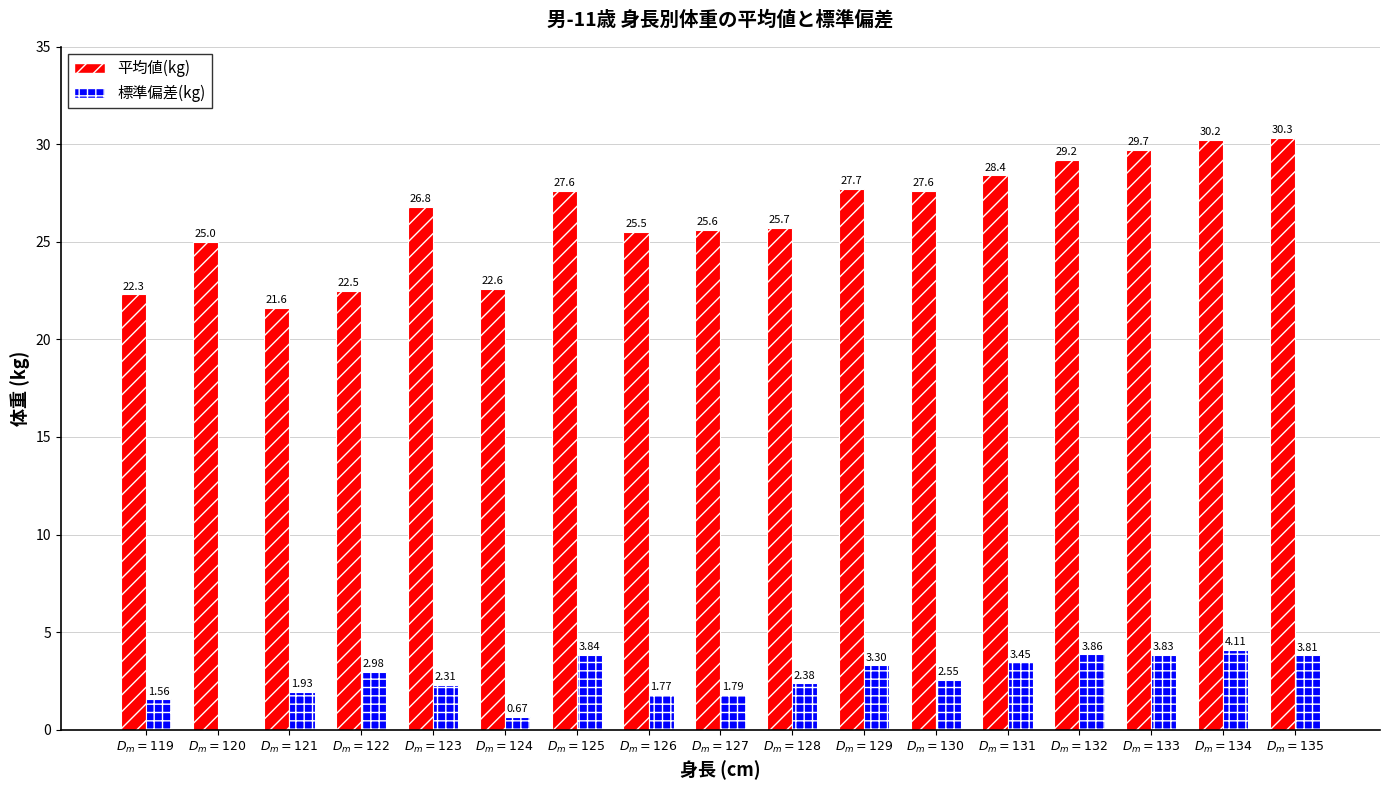

Which series has the largest total across all categories?

平均値(kg)